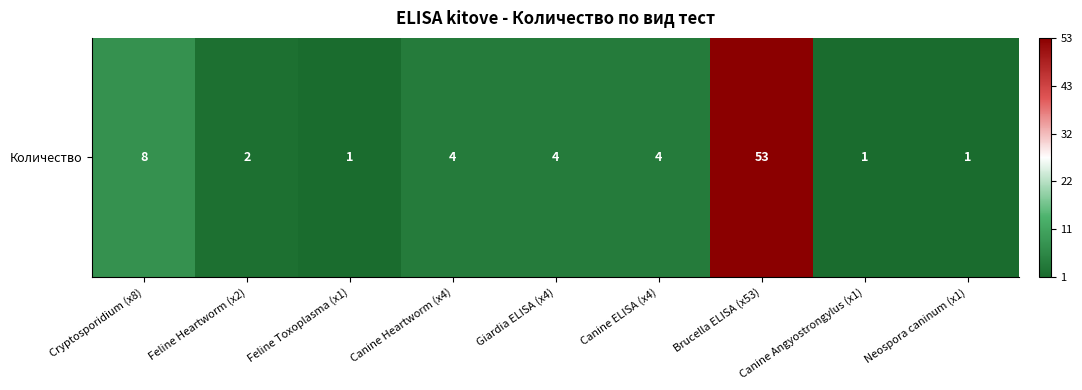

What is the sum of all values?

78